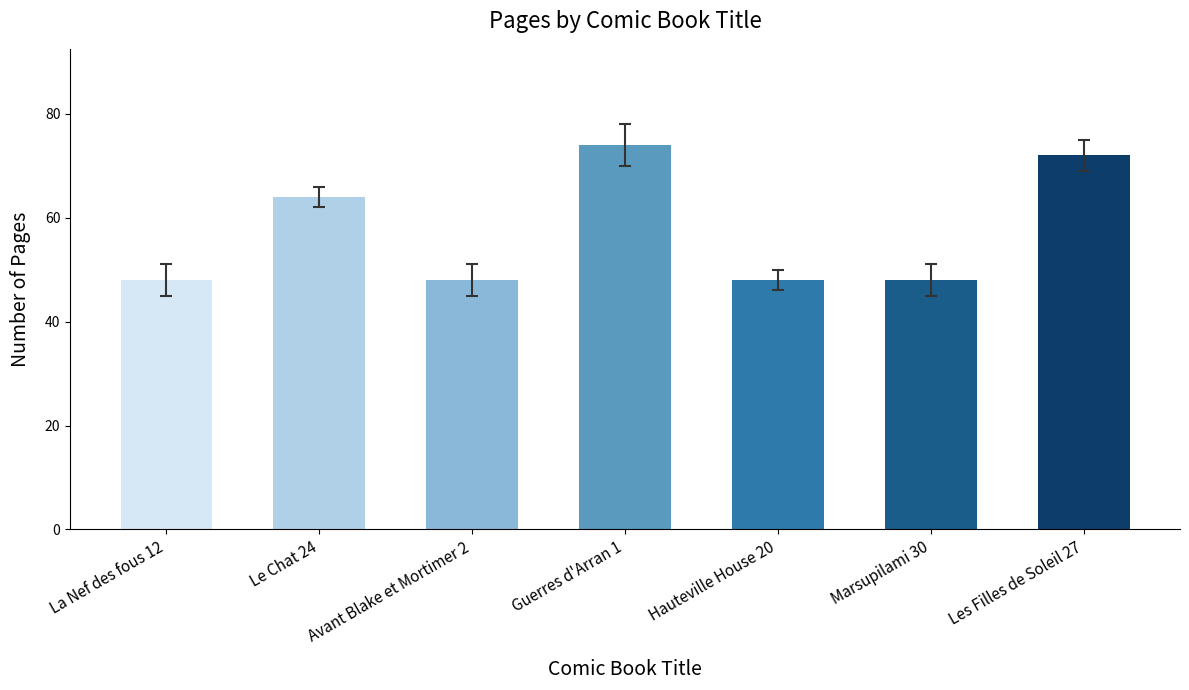

What is the average value?

57